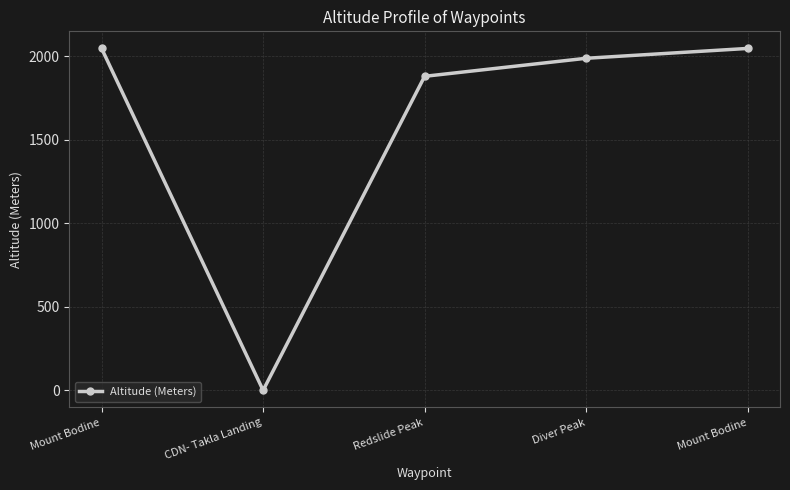

How many lines are shown in the chart?

1